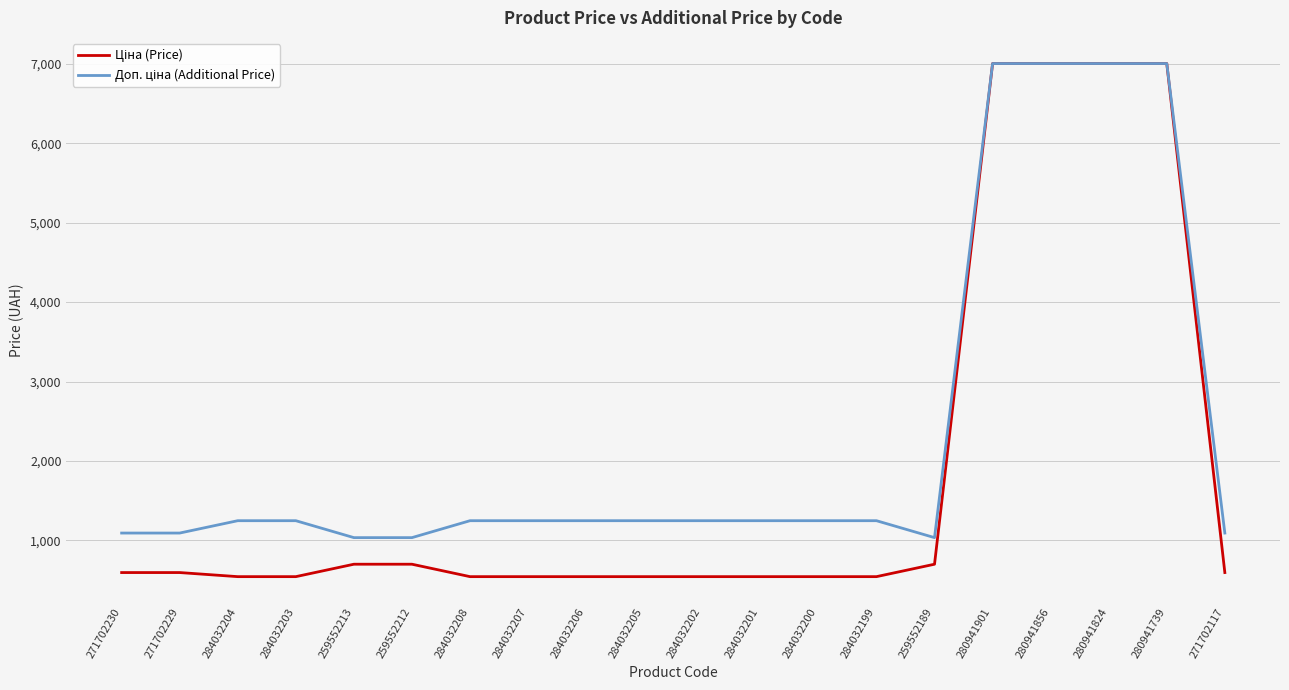

What is the greatest value displayed?

7002.6